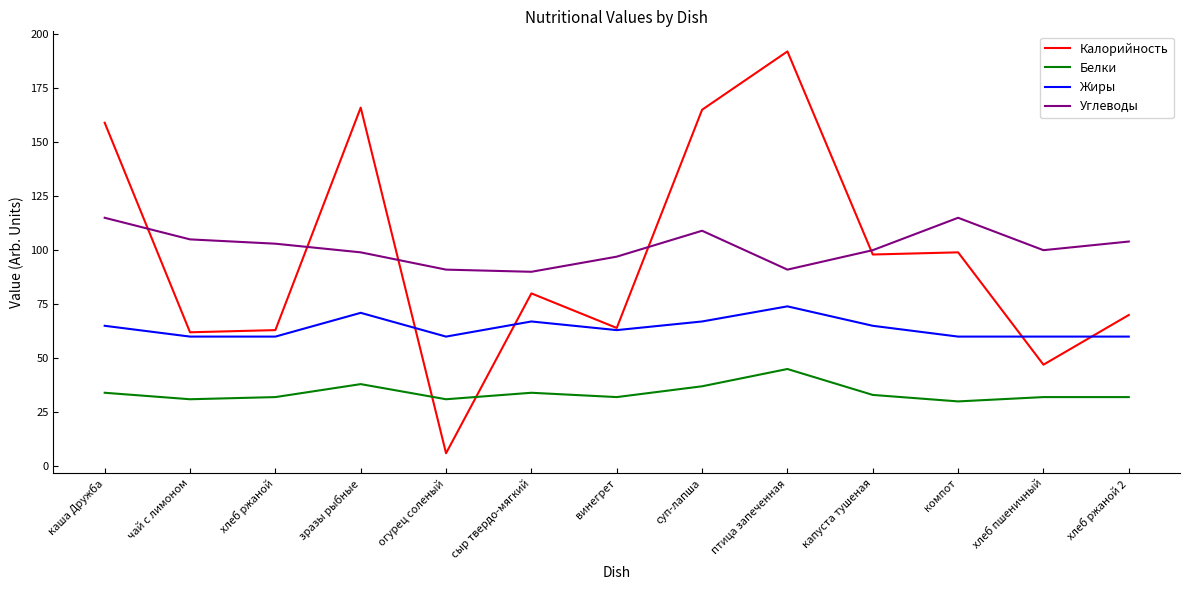

Does the chart have visible grid lines?

No